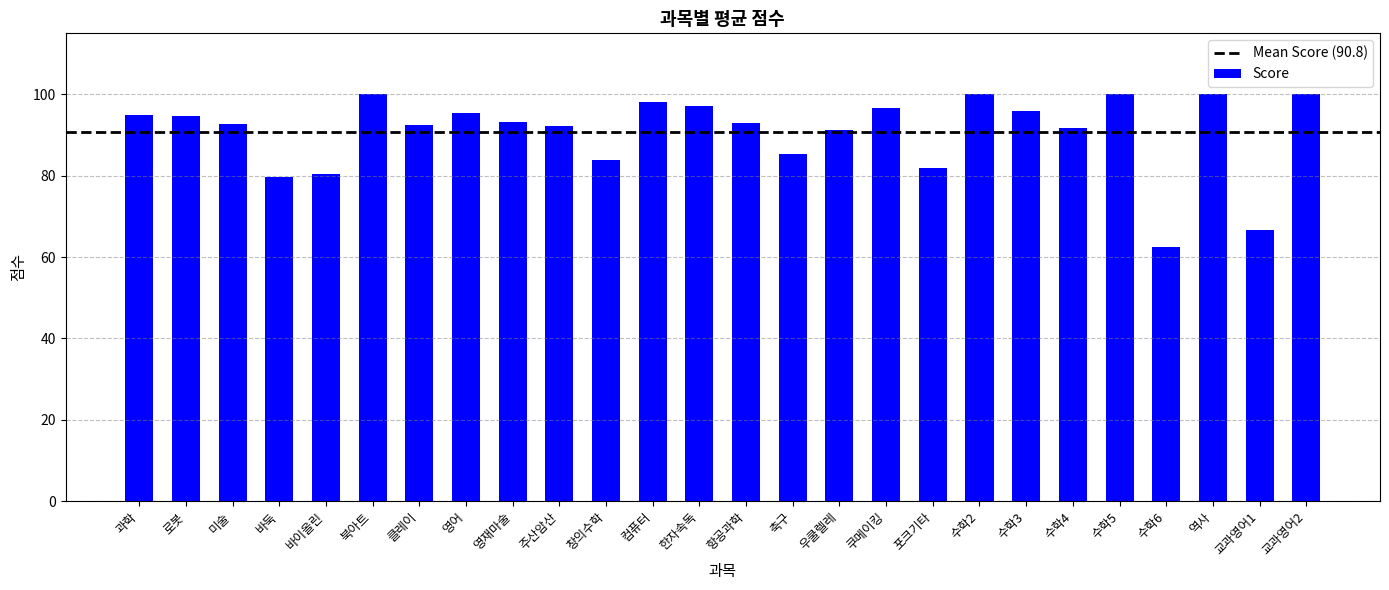

What is the label of the 25th bar from the right?

로봇